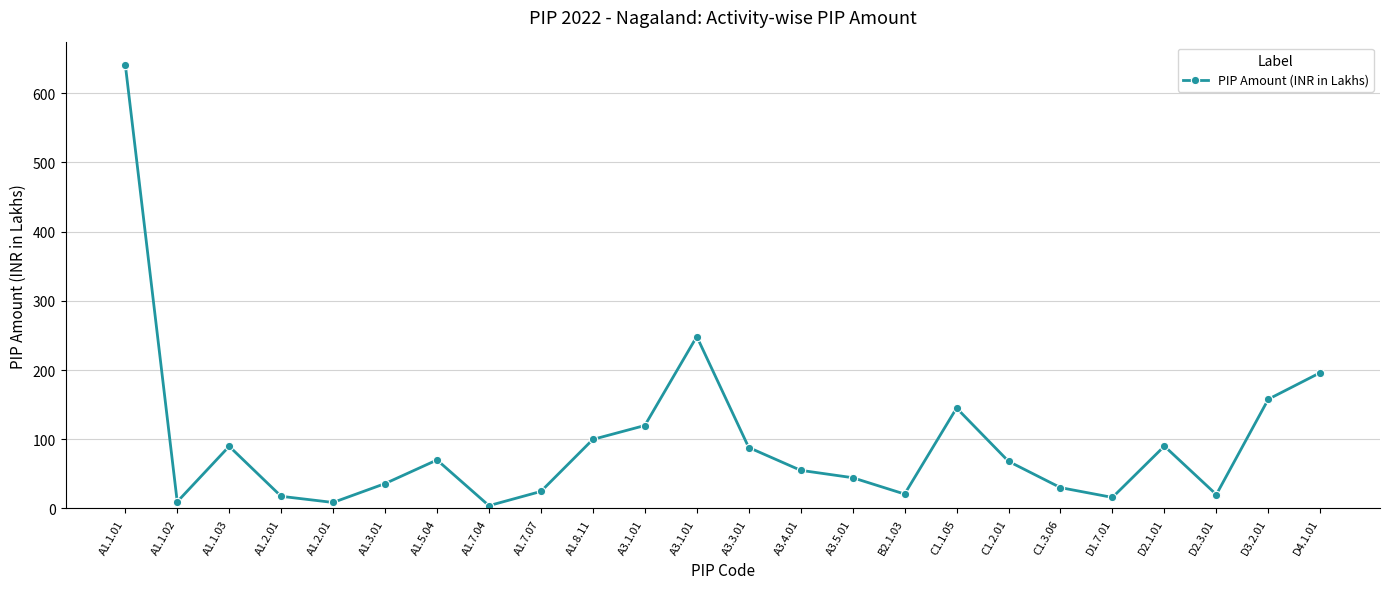

How many values are below 68?

12